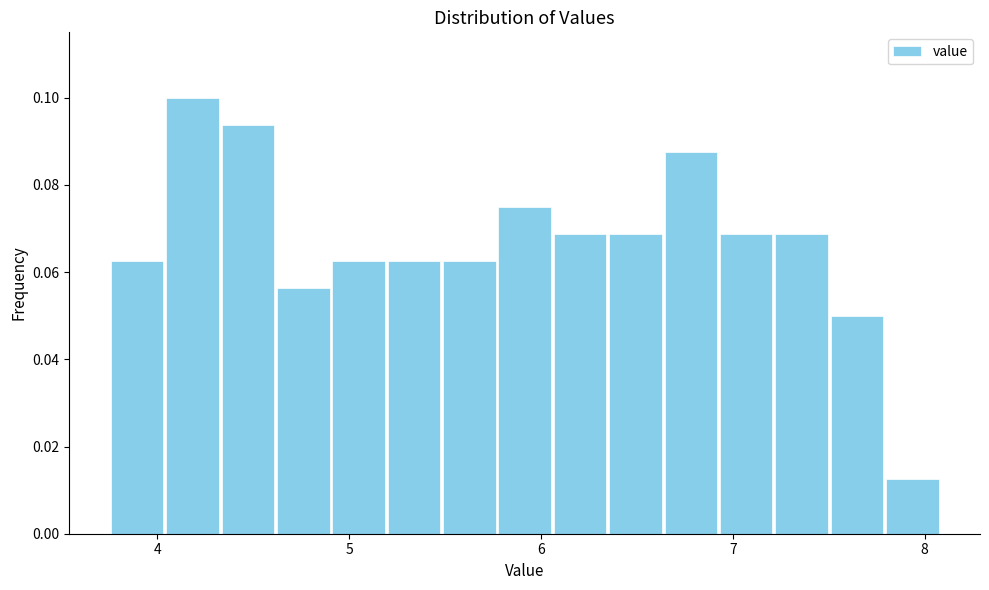

Read against the x-axis, roughly where is the centre of the tallest bar?

4.2